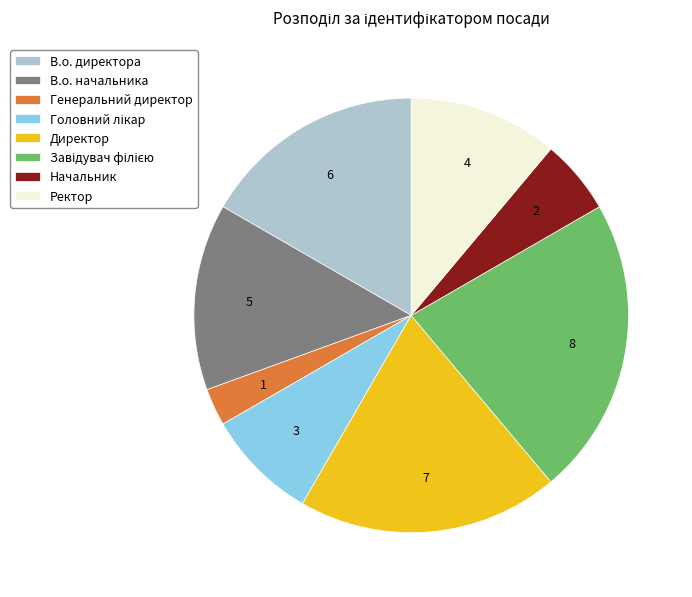

Between Директор and Ректор, which is larger?

Директор